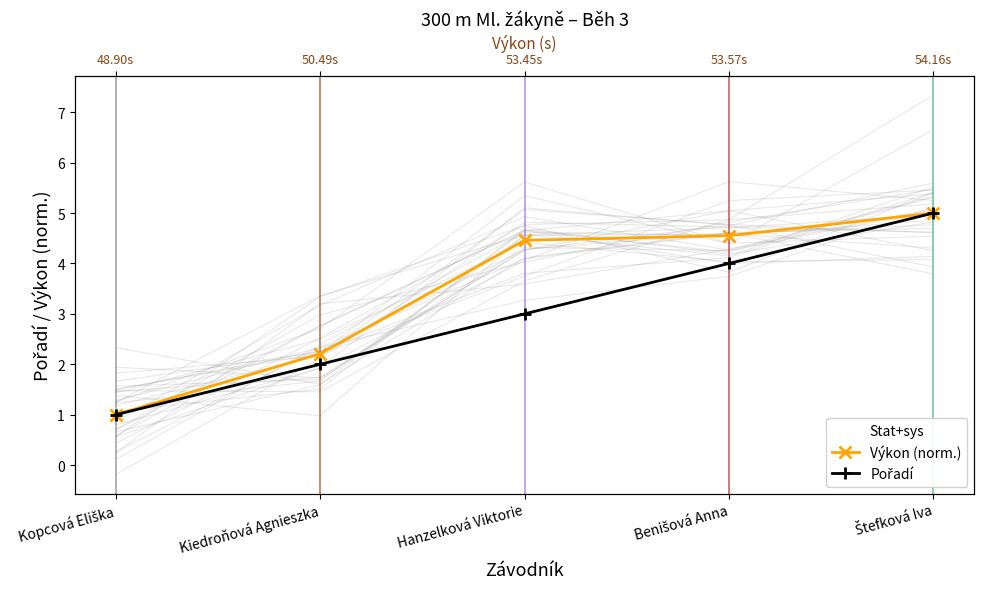

How many lines are shown in the chart?

2